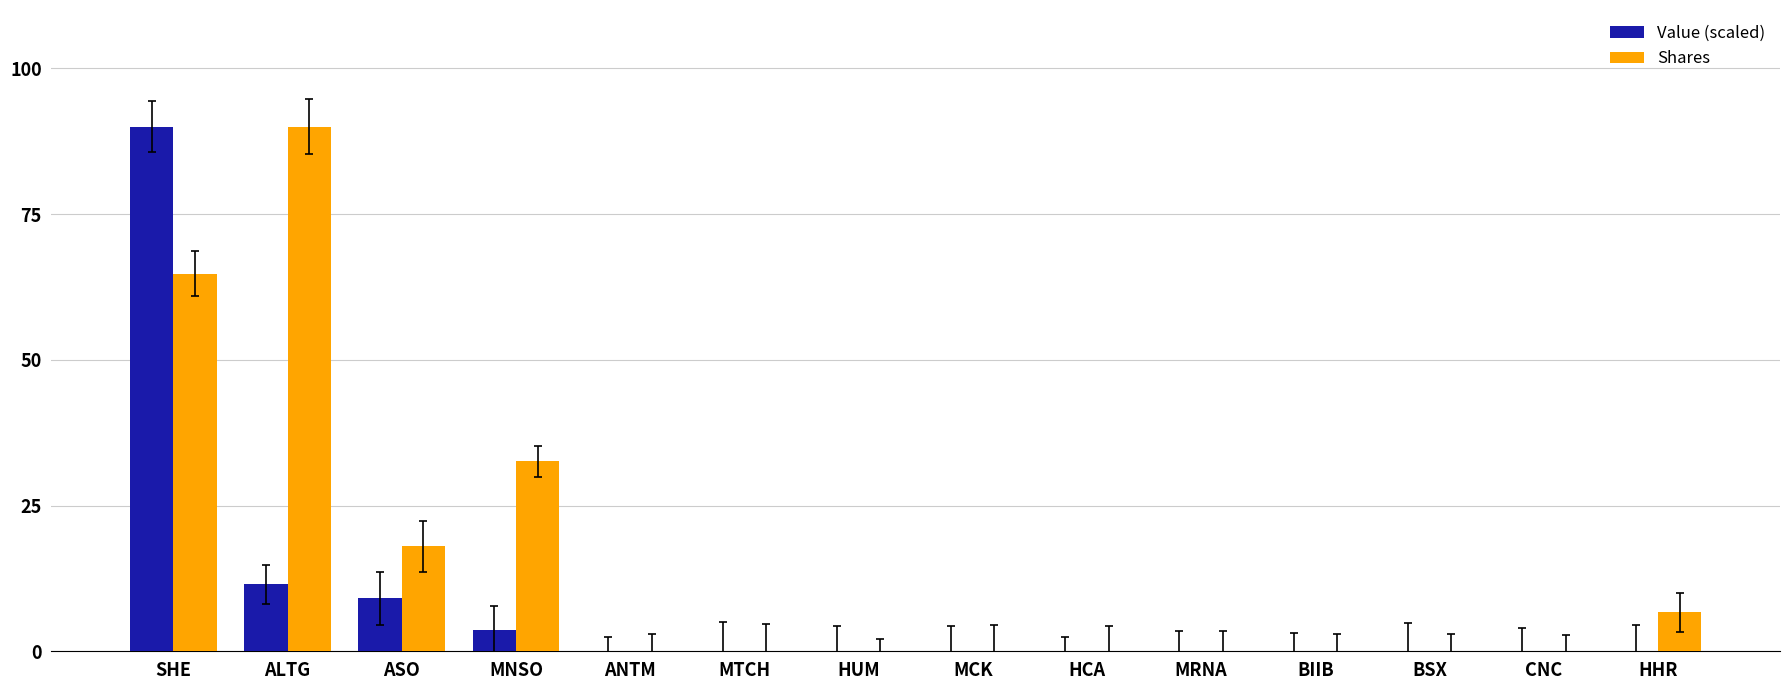

Which category has the highest value in the Value (scaled) series?

SHE